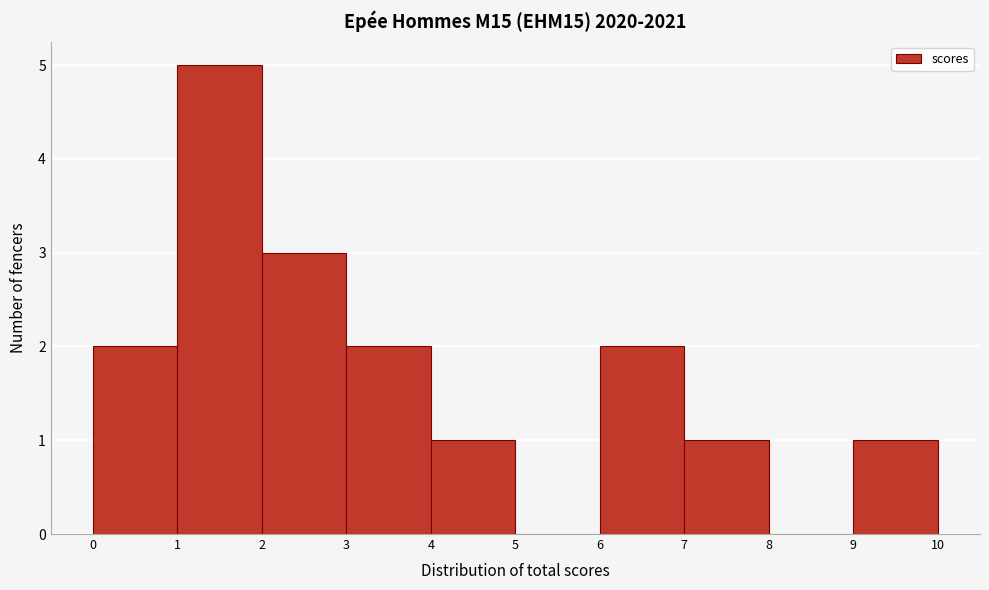

What is the height of the bar covering 0 to 1 on the x-axis? The values are not printed on the chart, so give them approximately, as read against the axis.

2